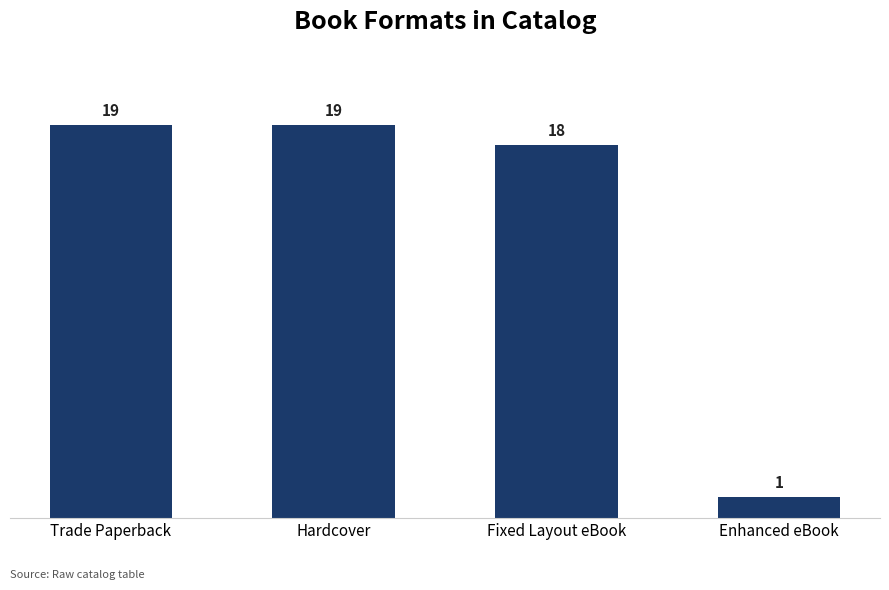

Reading left to right, extract all data points from this chart.

19	19	18	1